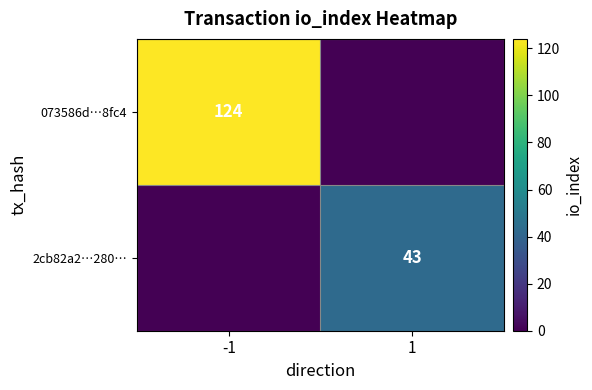

Which series changed the most between -1 and 1?

073586d…8fc4